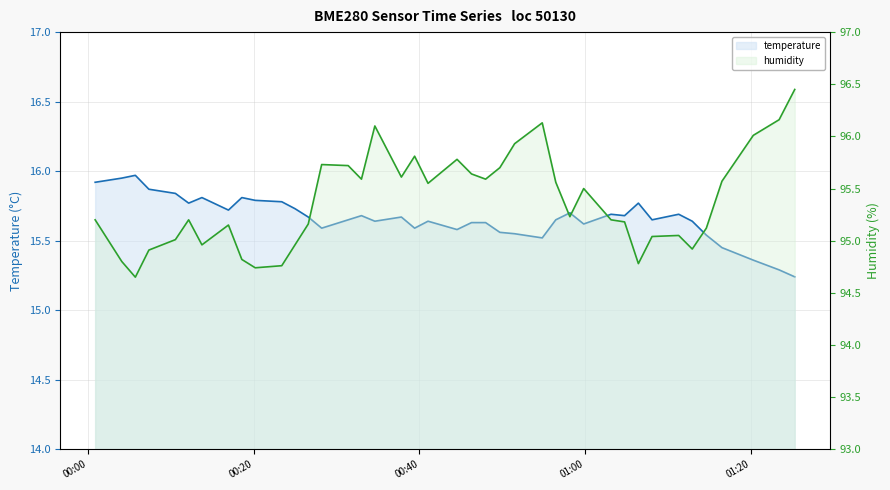

What is the sum of all temperature values?

626.5